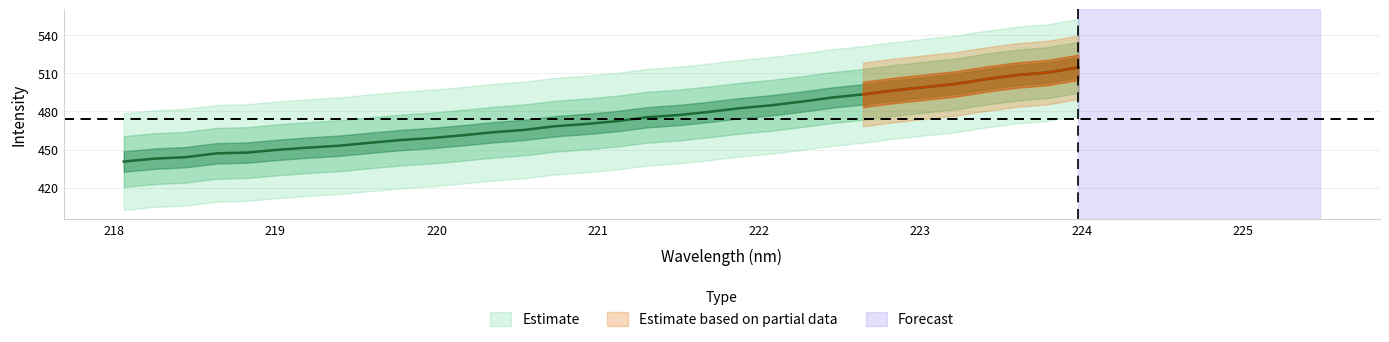

What is the difference between the second highest and minimum values?

69.9